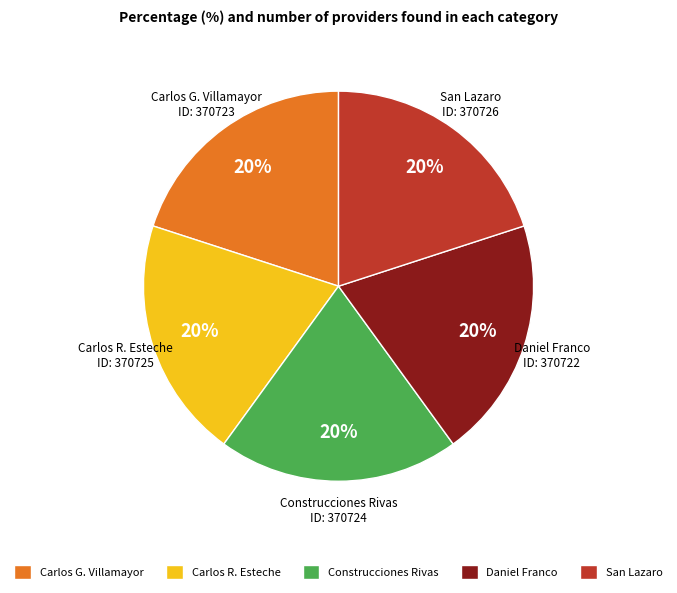

Does Carlos G. Villamayor represent more than half of the total?

No